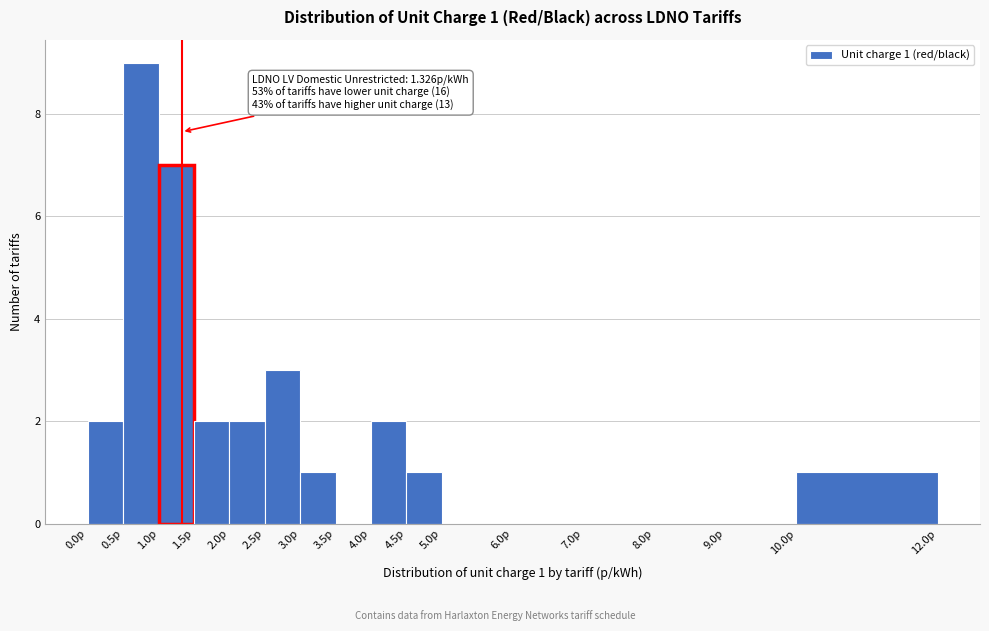

Over which range of the x-axis is the bar tallest?

0.5 to 1.0